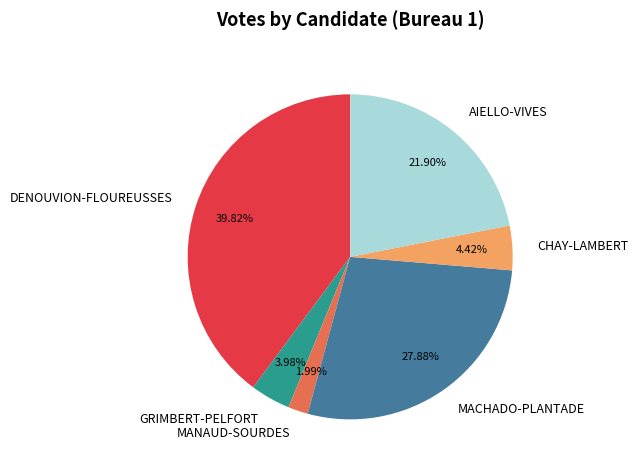

What percentage is NOT represented by GRIMBERT-PELFORT?

96.0%